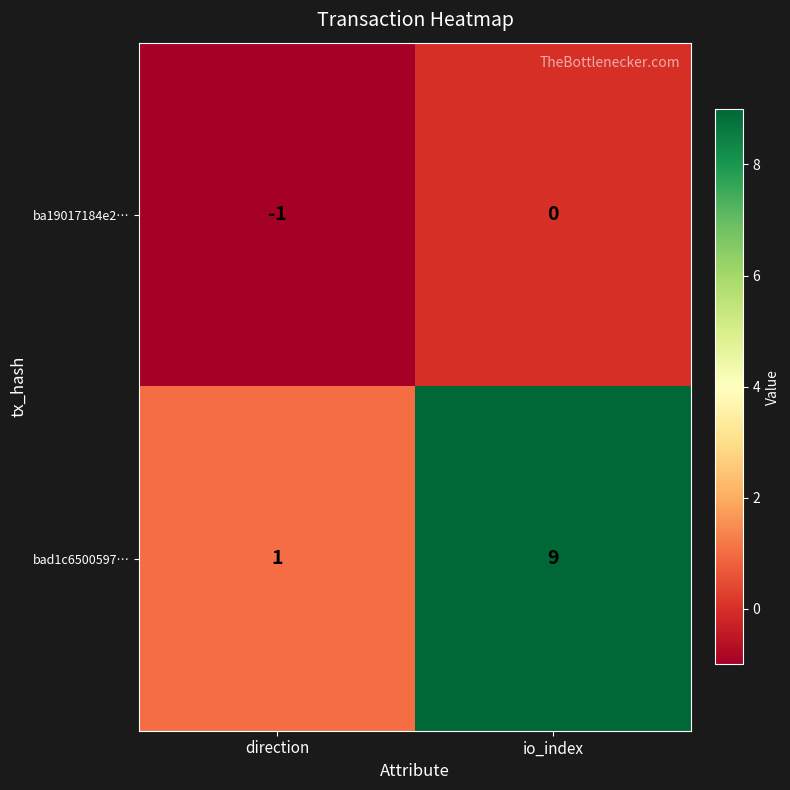

Where is ba19017184e2… nearest to the value 0?

io_index